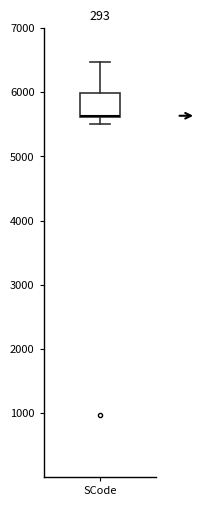

Transcribe this box plot: give where the median line is, the range the box spans, and where the two whiskers end, as read against the y-axis. The values are not printed on the chart, so give them approximately, as read against the axis.

median 5600 (drawn on the box's lower edge), box 5600 to 6000, whiskers 5500 to 6500